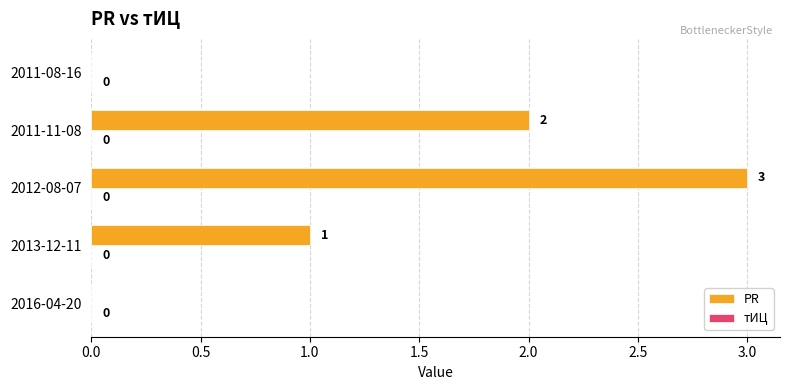

Which has a higher value, 2012-08-07 or 2011-08-16?

2012-08-07